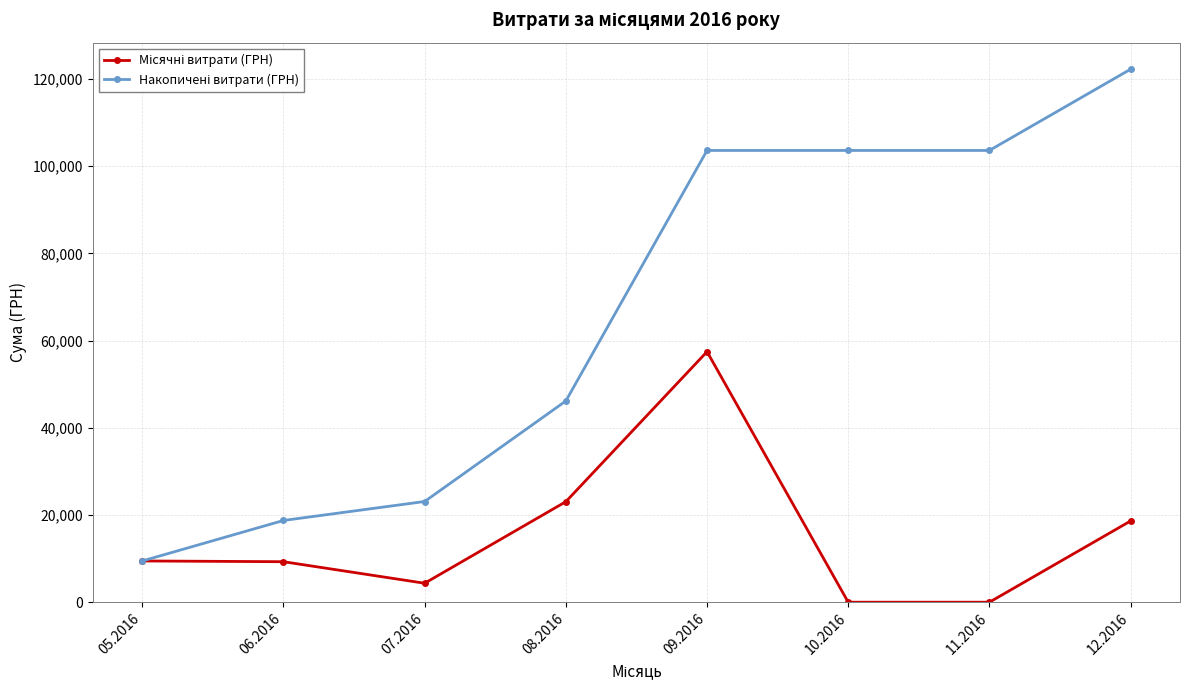

What is the total value across all series at 10.2016?

103586.2